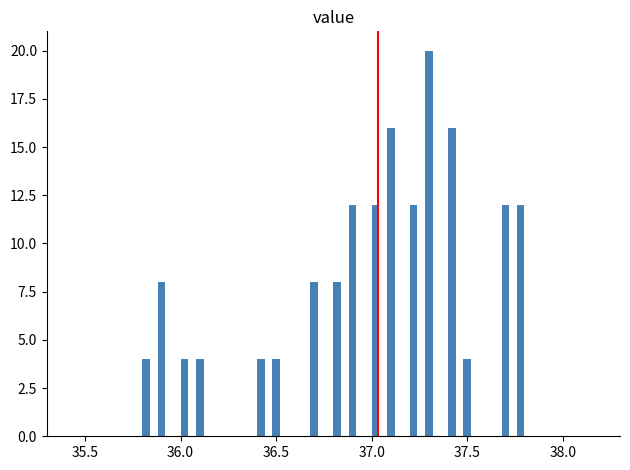

Read against the x-axis, roughly where is the centre of the tallest bar?

37.30